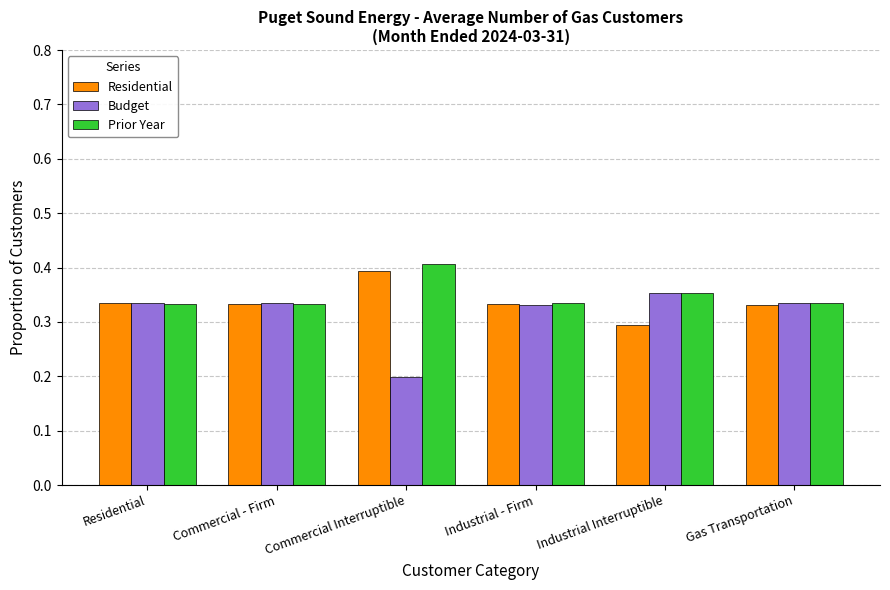

What is the sum of all Residential values?

2.0